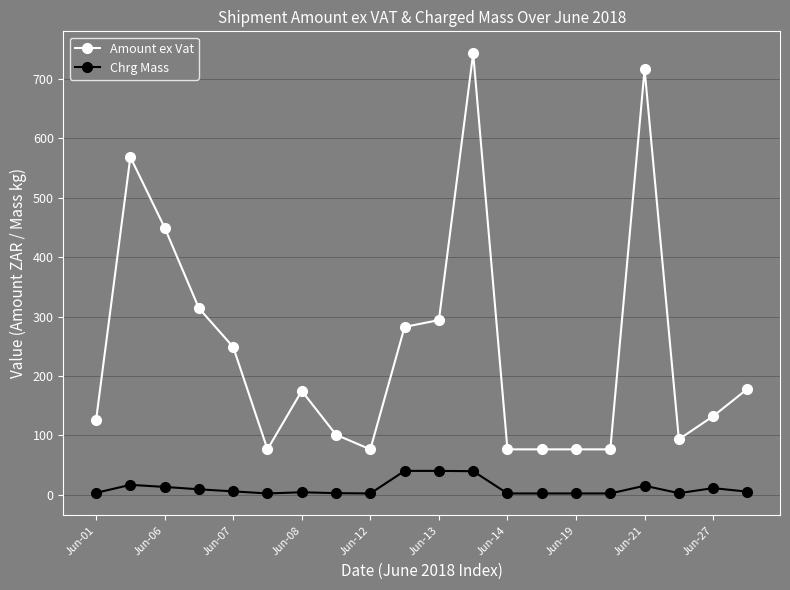

What is the average value of the Amount ex Vat series?

244.0